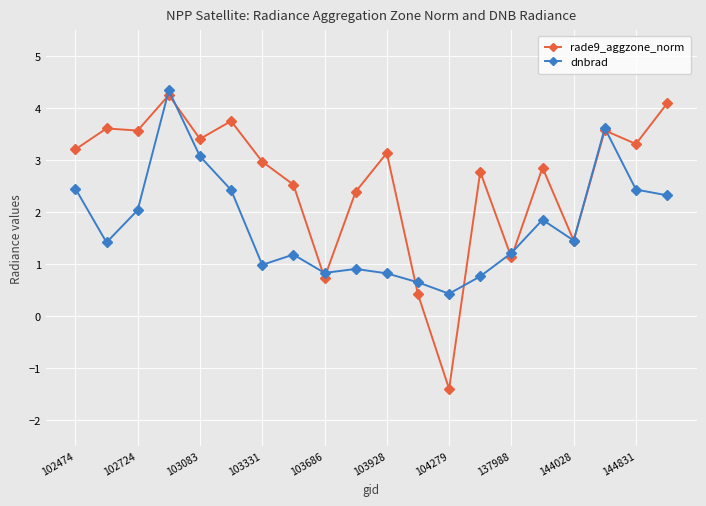

True or false: dnbrad and rade9_aggzone_norm cross at least once.

True